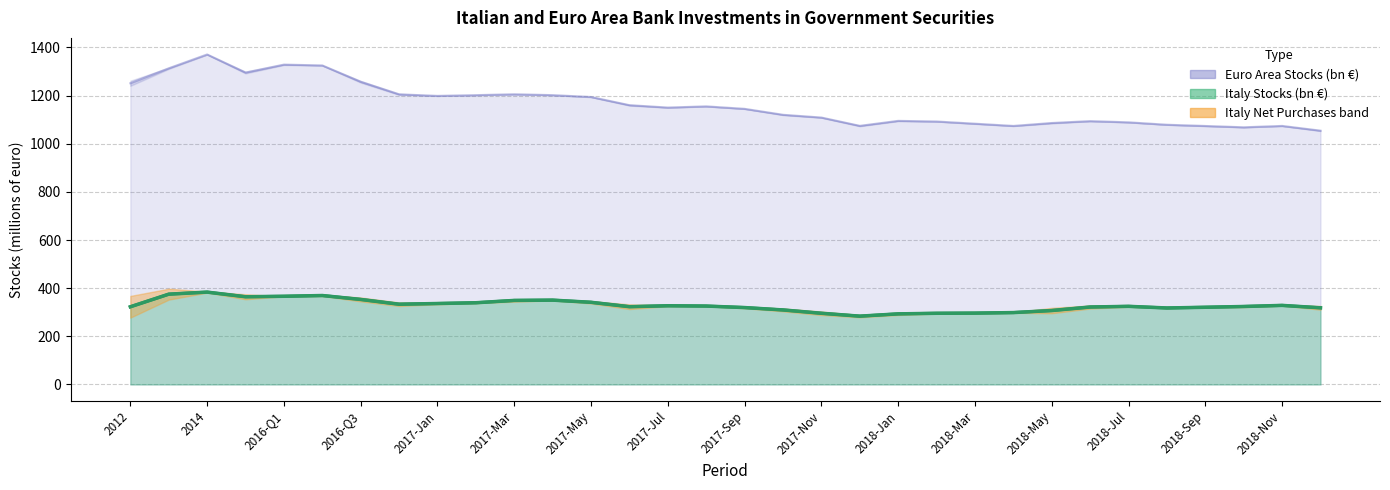

Is the value of italy_stocks at 2018-Sep greater than the value of euro_stocks at 2017-Jul?

No